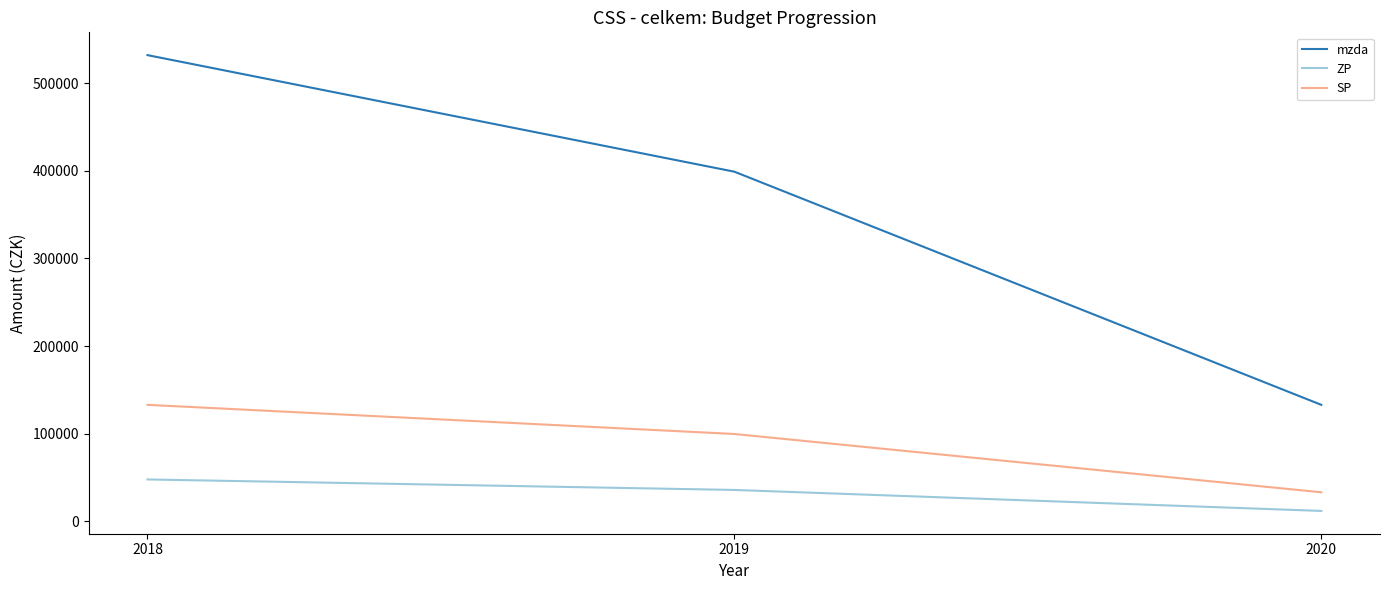

What is the difference between the ZP values at 2020 and 2018?

35911.4